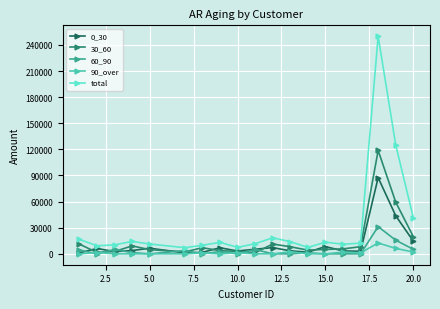

What is the highest value of the 0_30 series?

87500.0